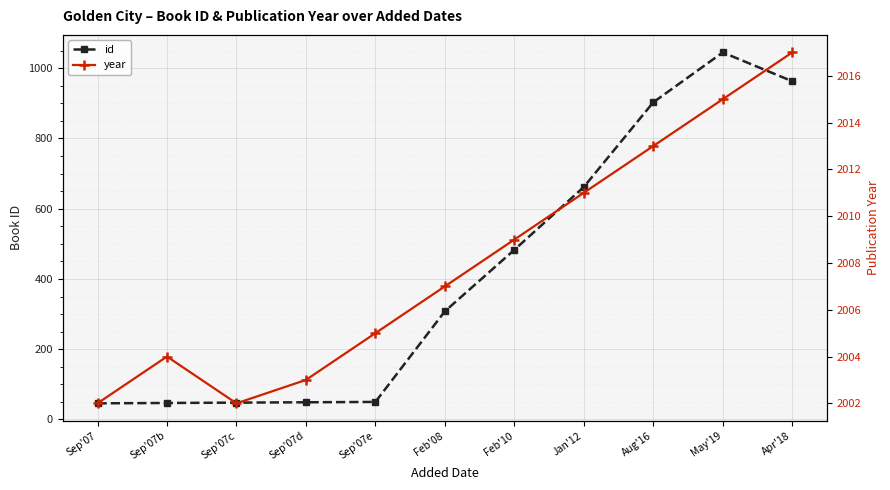

Which series has the largest range (max minus min)?

id